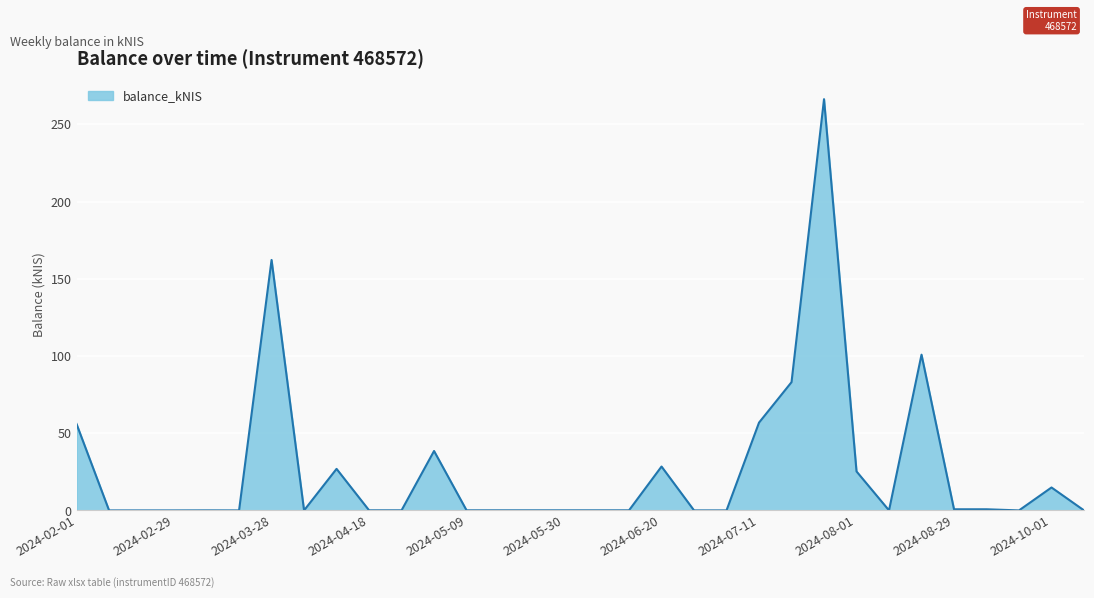

What is the difference between the maximum and minimum values?

266.3